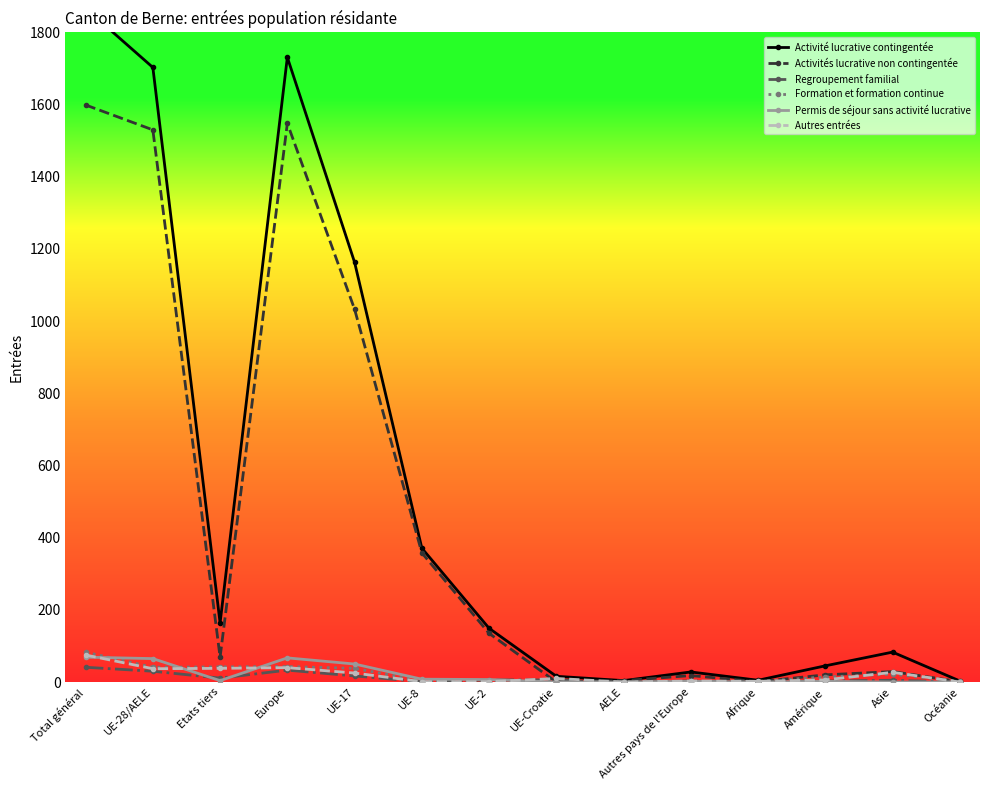

Does the chart have visible grid lines?

No